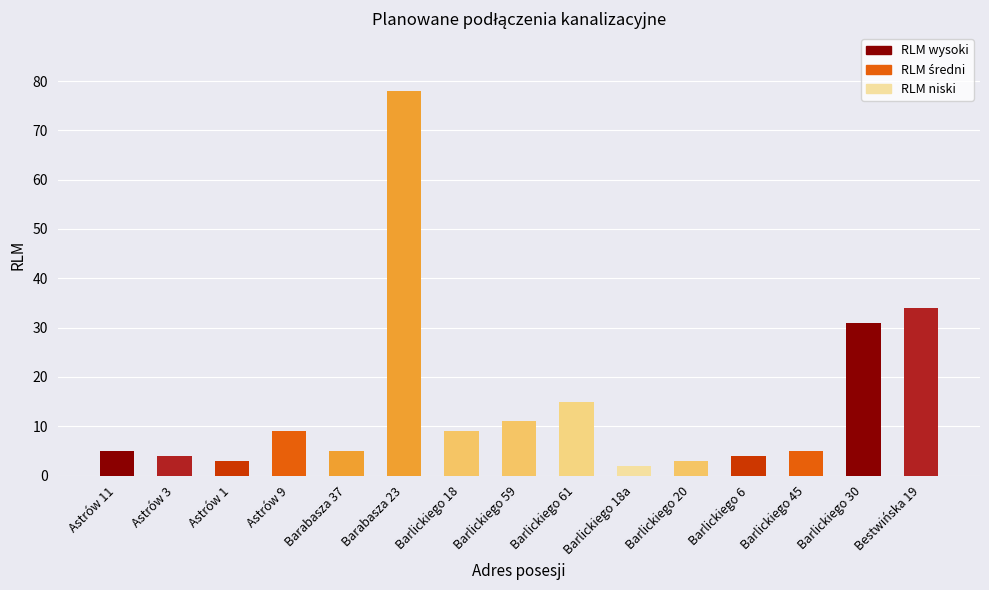

What is the difference between the second highest and second lowest values?

31